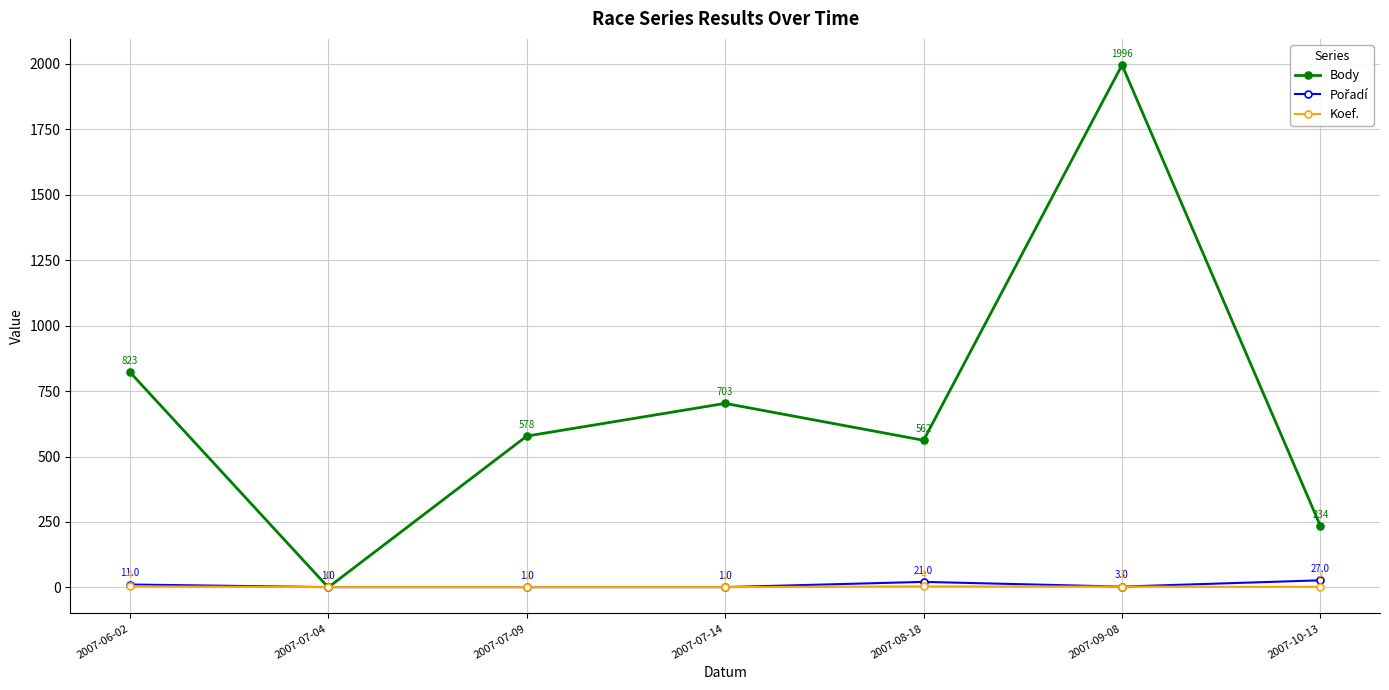

What is the total value across all series at 2007-06-02?

838